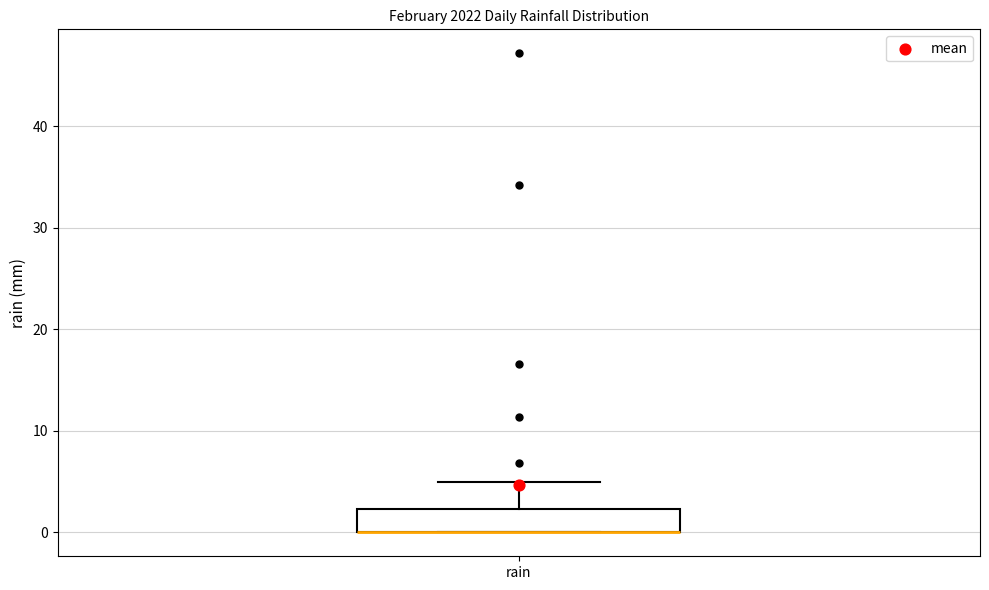

Where does the upper whisker of the box for rain end on the y-axis? The values are not printed on the chart, so give them approximately, as read against the axis.

5